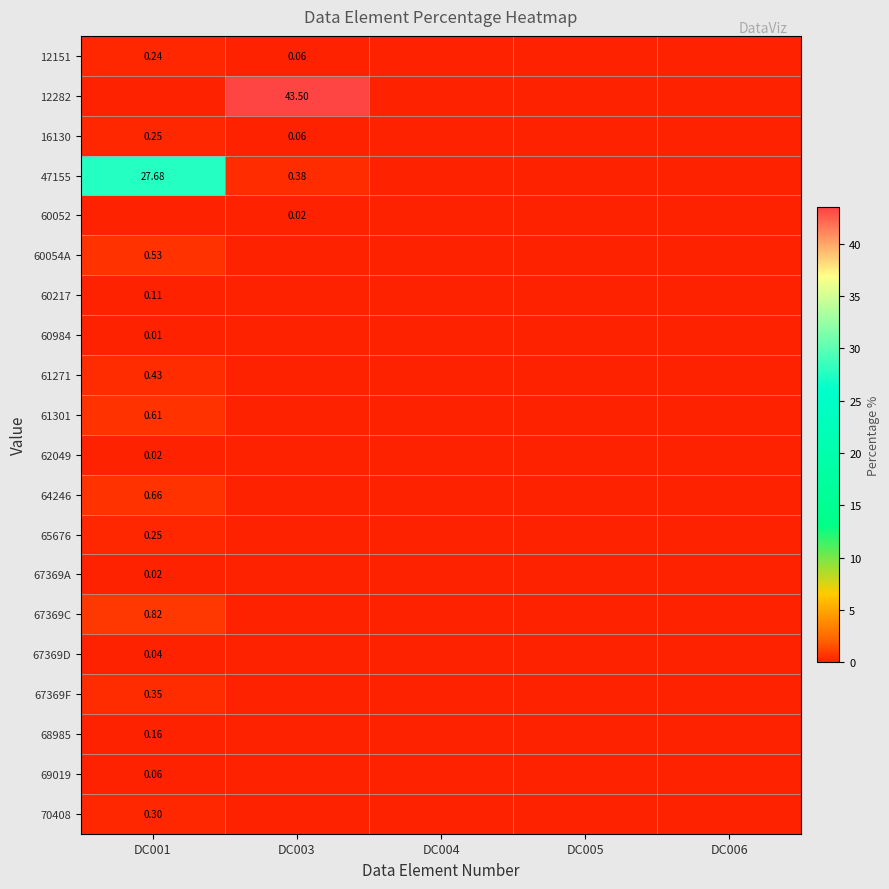

How many values in 67369F are above zero?

1